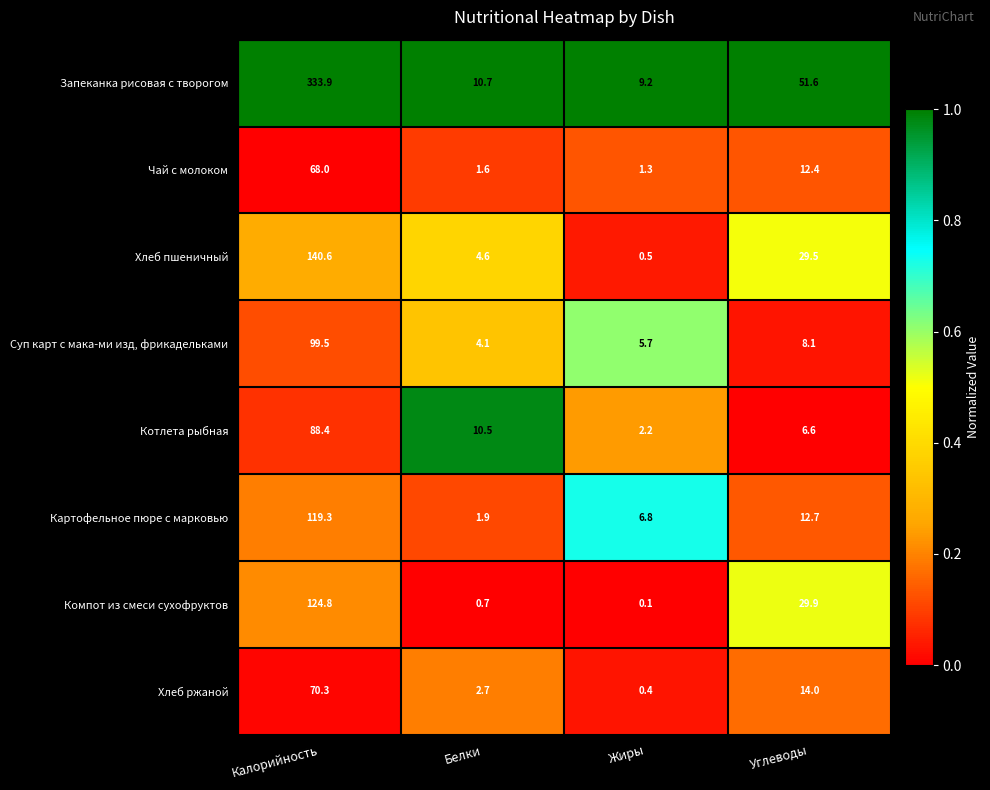

List the series in order of their peak value, lowest first.

Чай с молоком, Хлеб ржаной, Котлета рыбная, Суп карт с мака-ми изд, фрикадельками, Картофельное пюре с марковью, Компот из смеси сухофруктов, Хлеб пшеничный, Запеканка рисовая с творогом